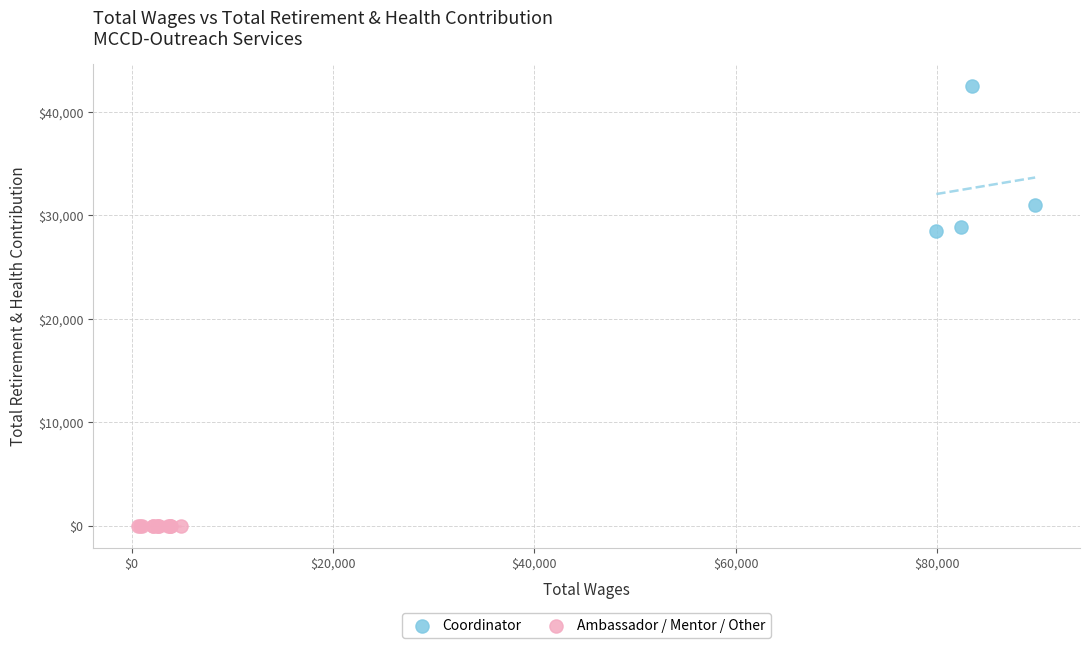

Which series contains the lowest Y value?

Ambassador / Mentor / Other